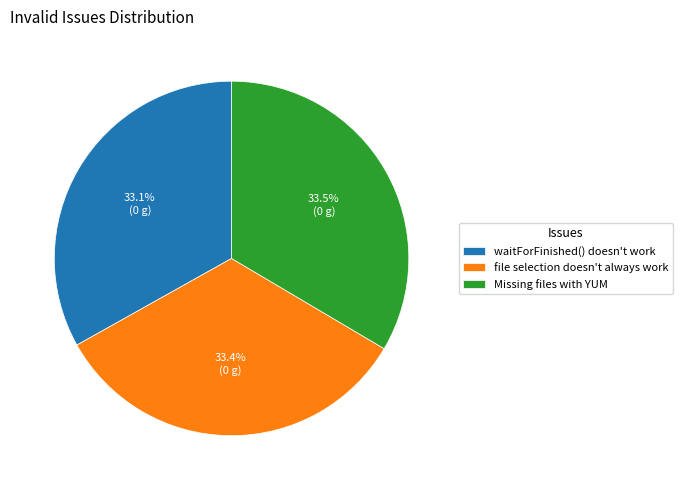

What is the ratio of the value at waitForFinished() doesn't work to the value at Missing files with YUM?

1.0